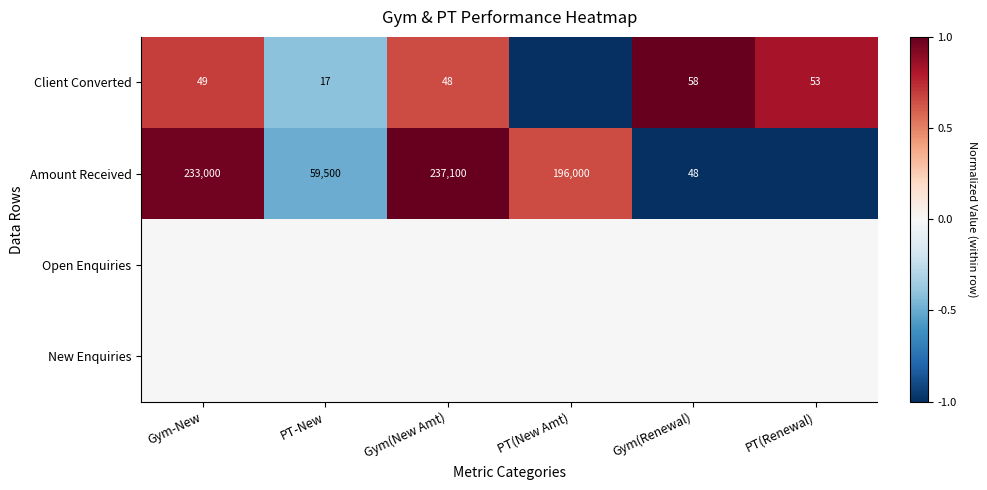

The value of Client Converted at PT(Renewal) is 53. True or false?

True